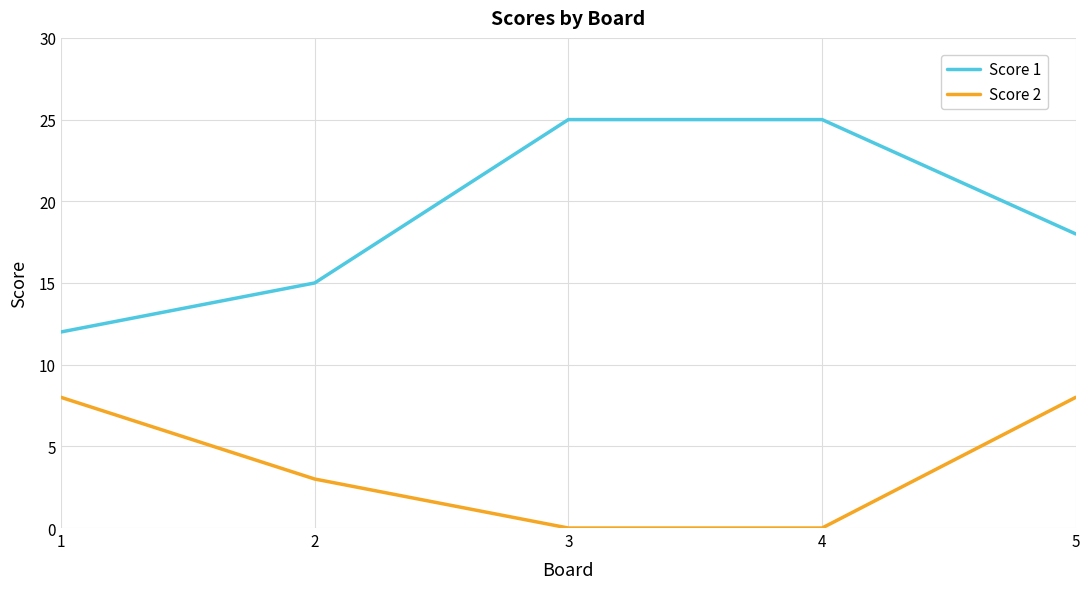

Is the value of Score 1 at 4 greater than the value of Score 2 at 2?

Yes